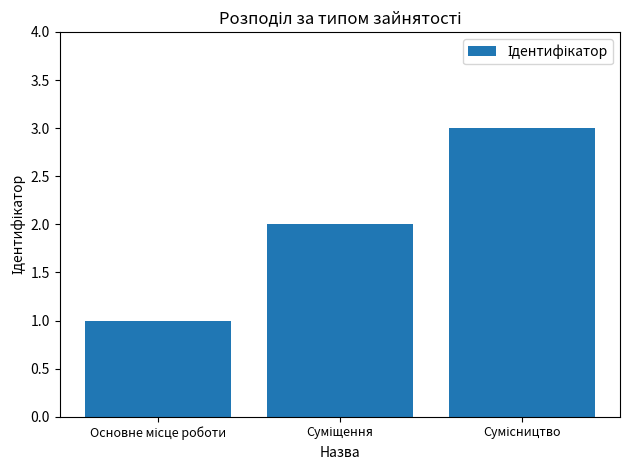

Reading left to right, extract all data points from this chart.

1	2	3